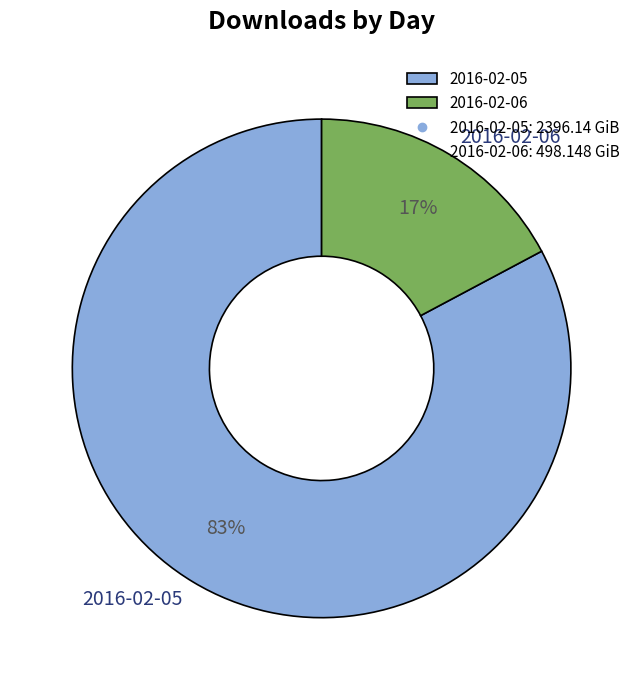

How many slices are in this pie chart?

2